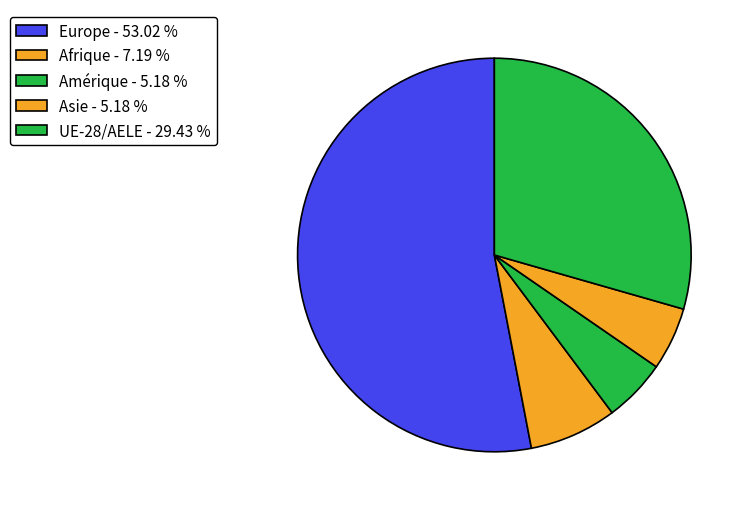

Do Afrique and UE-28/AELE together represent more than half of the pie?

No